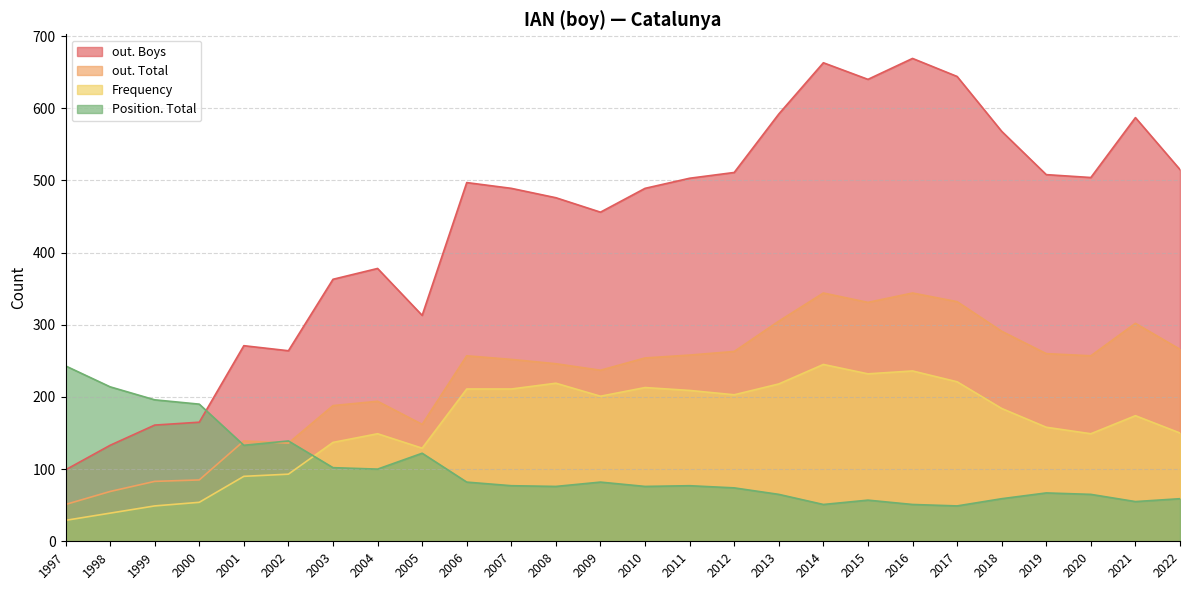

The value of Frequency at 2010 is 70. True or false?

False